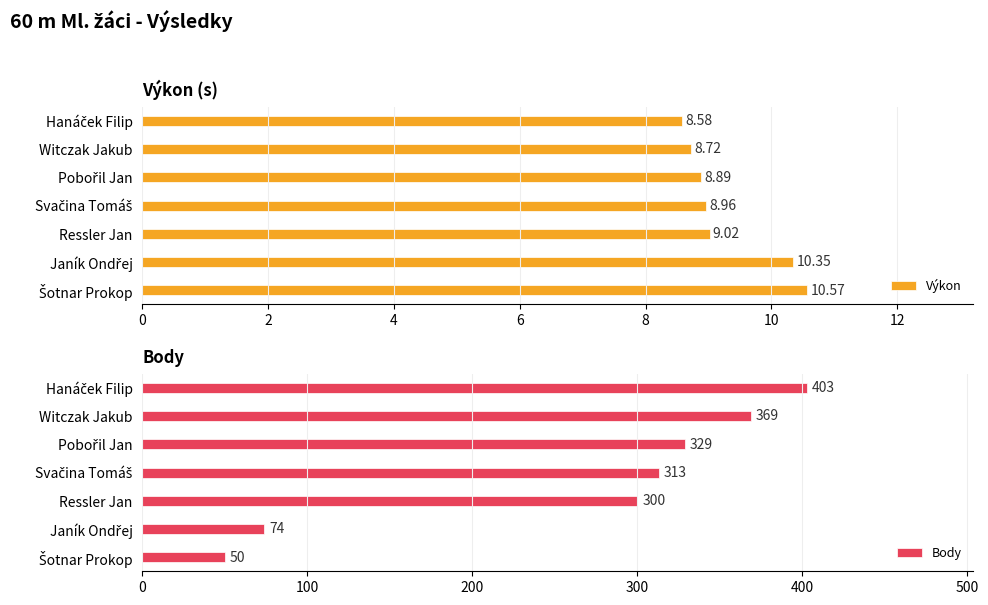

What is the sum of all Výkon values?

65.1